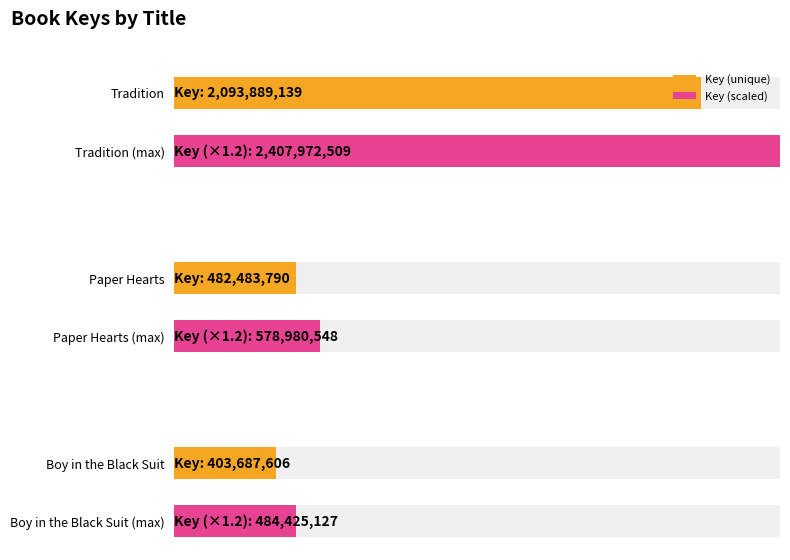

What is the difference between the maximum and minimum values?

1690201533